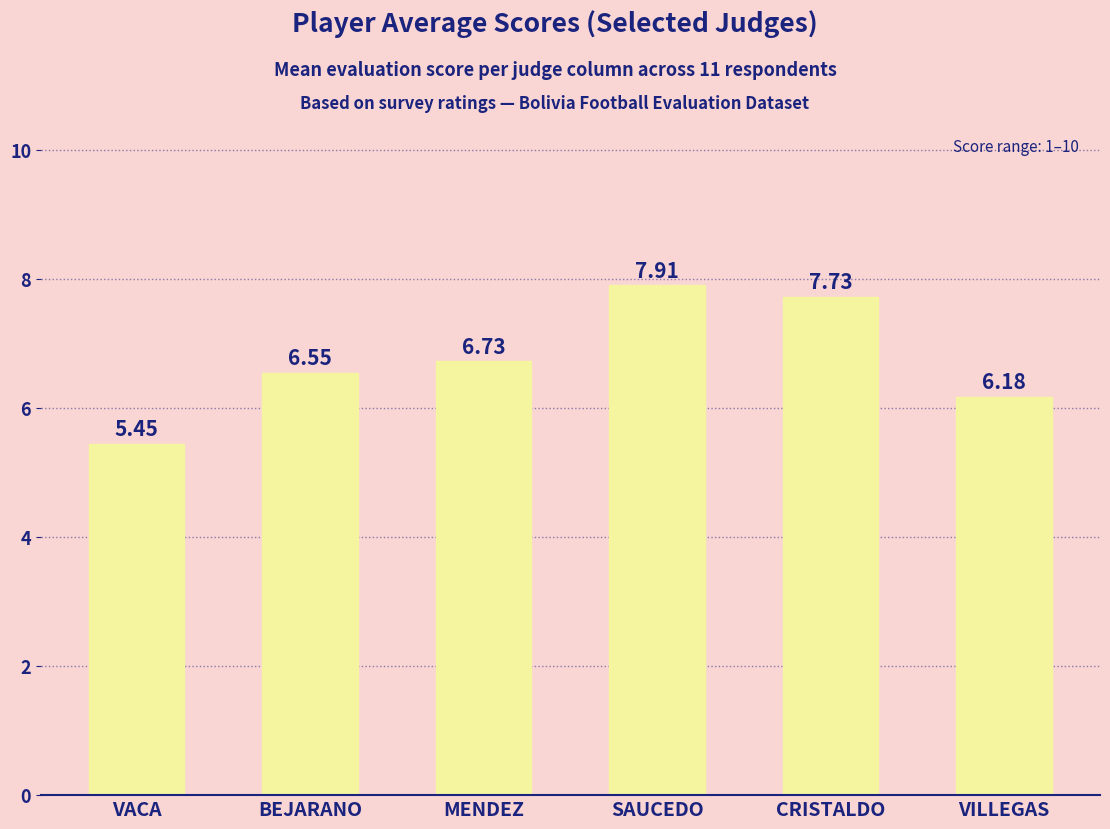

The value at BEJARANO is 9.3. True or false?

False